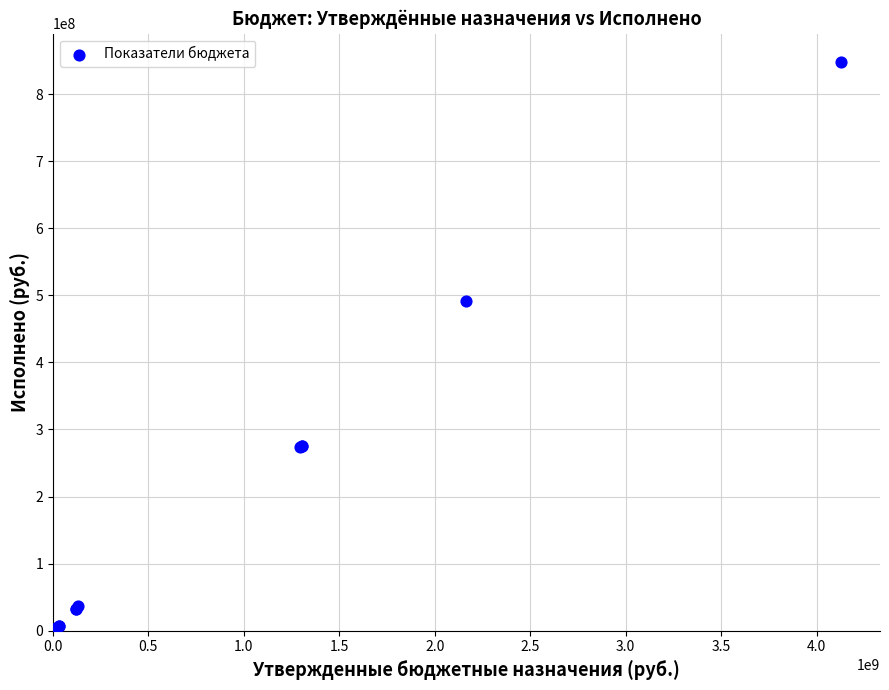

What Y value in the scatter plot is closest to 423500572?

490905409.4